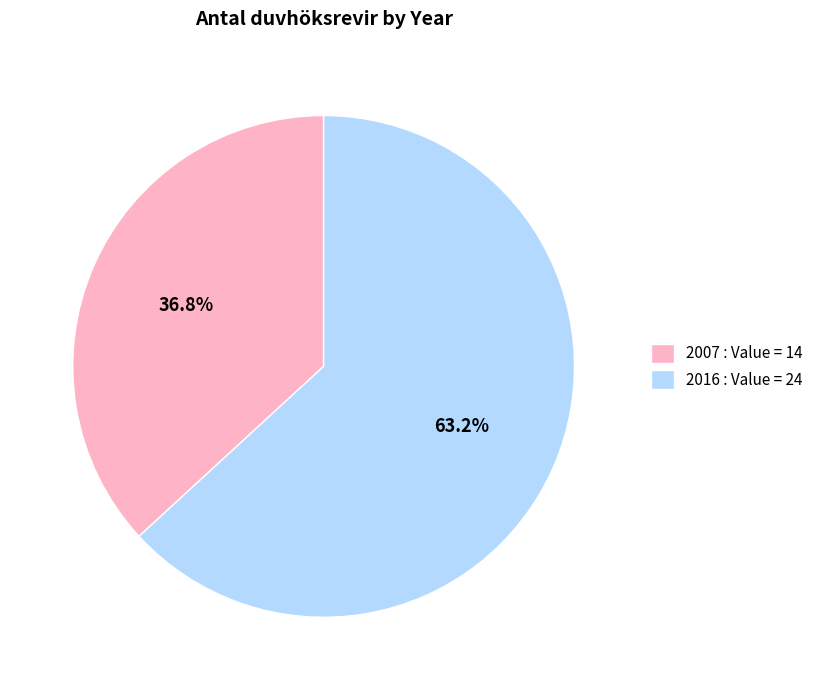

Between 2016 : Value = 24 and 2007 : Value = 14, which is larger?

2016 : Value = 24